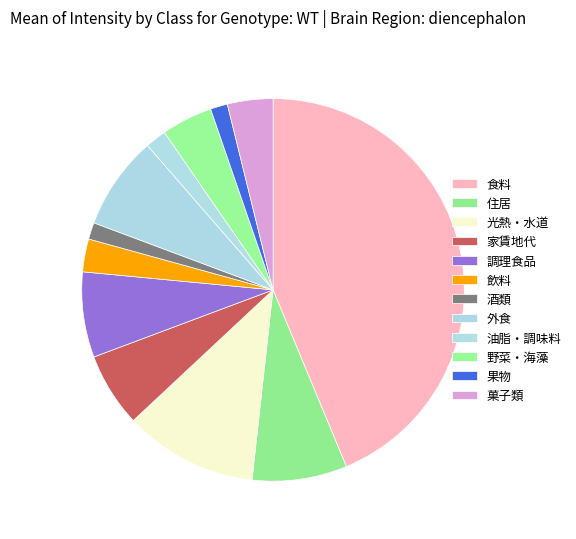

How many segments does this pie chart have?

12